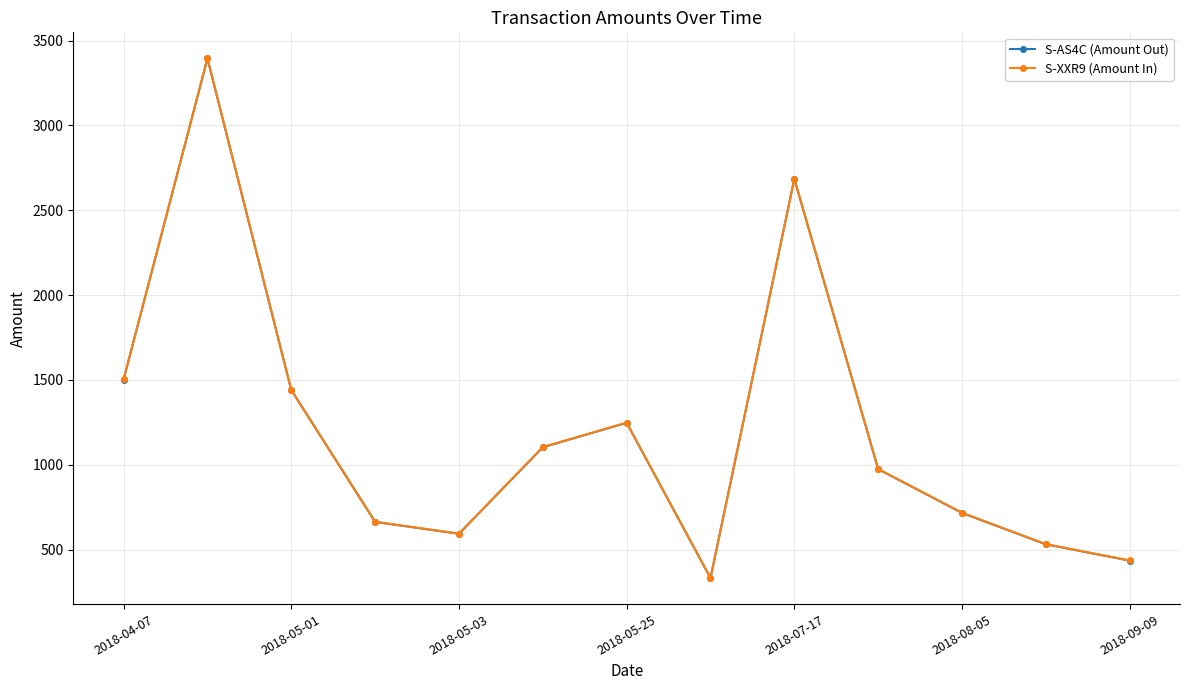

At how many categories does at least one series exceed 1649?

2